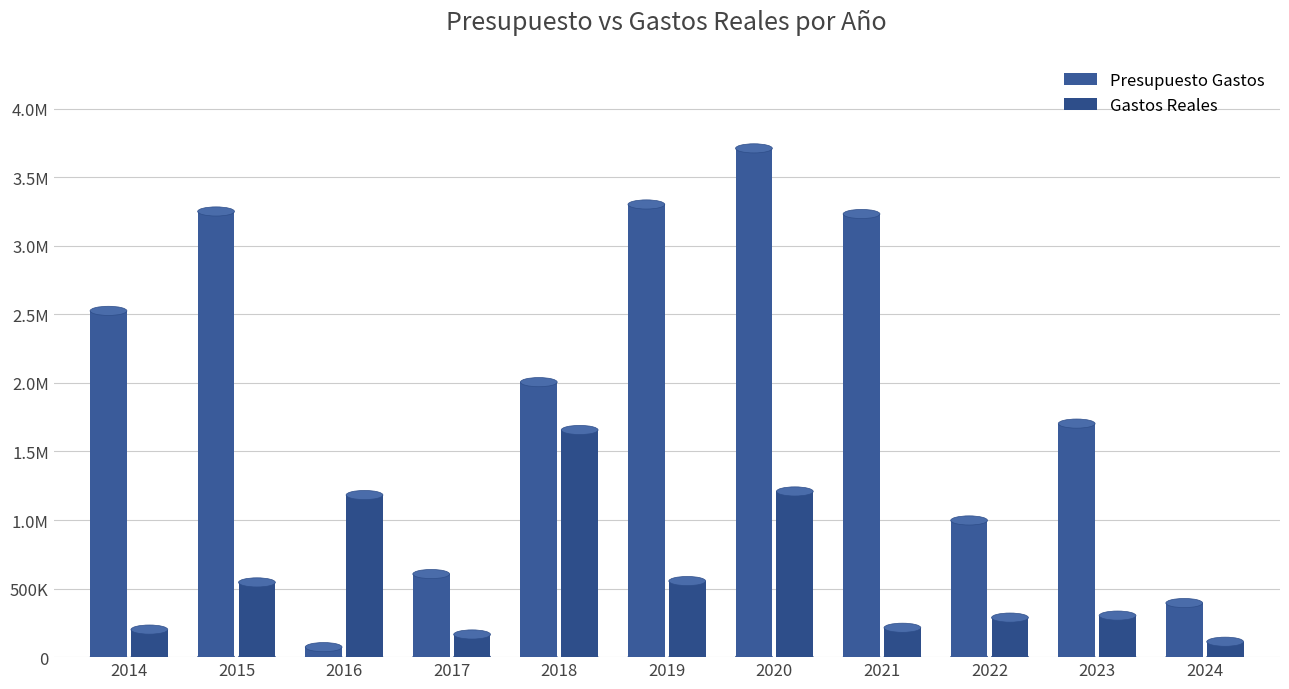

What is the difference between the maximum and minimum values in the Gastos Reales series?

1544181.0